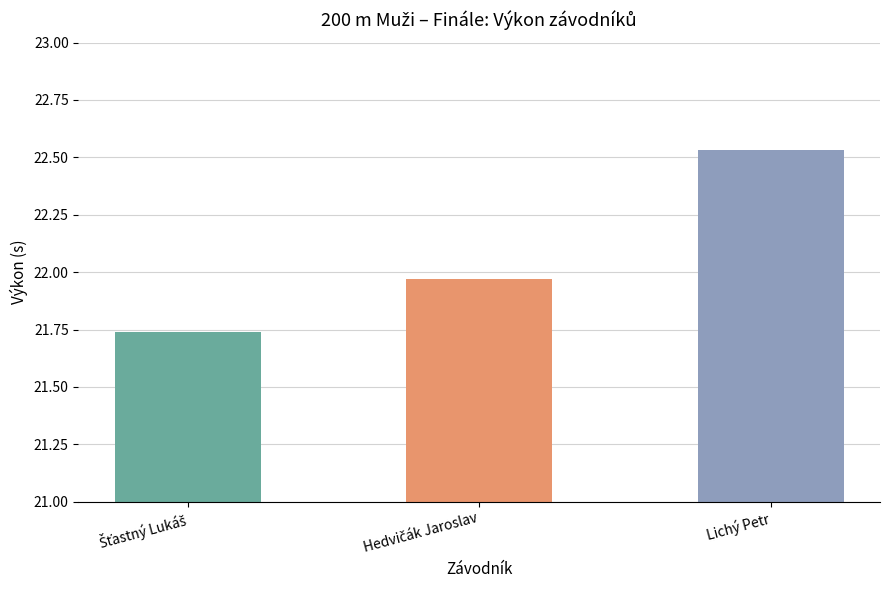

Which label corresponds to the smallest value in the chart?

Šťastný Lukáš